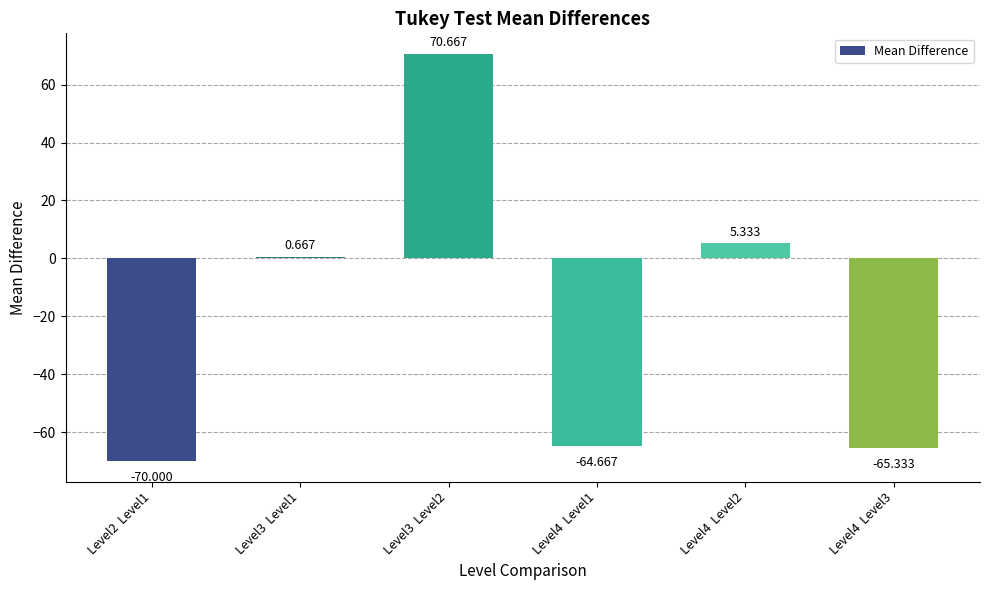

What is the change in value from Level2  Level1 to Level4  Level3?

+4.7